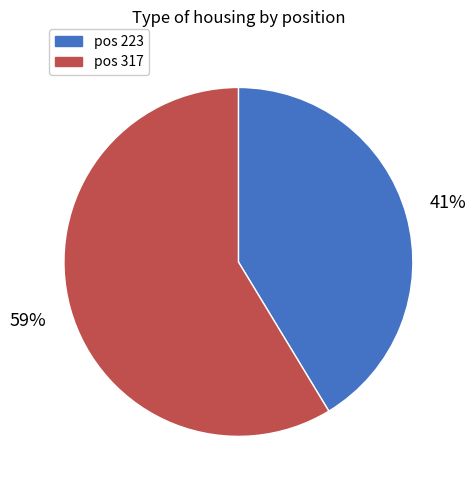

How many segments does this pie chart have?

2